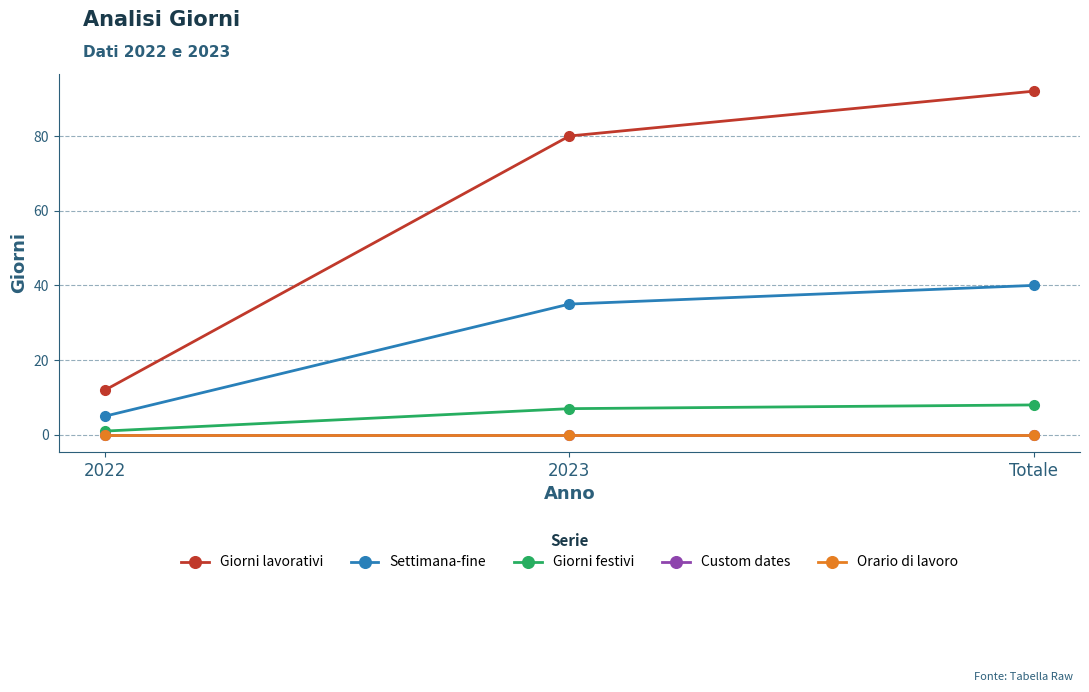

Rank the categories by Giorni lavorativi value from highest to lowest.

Totale, 2023, 2022